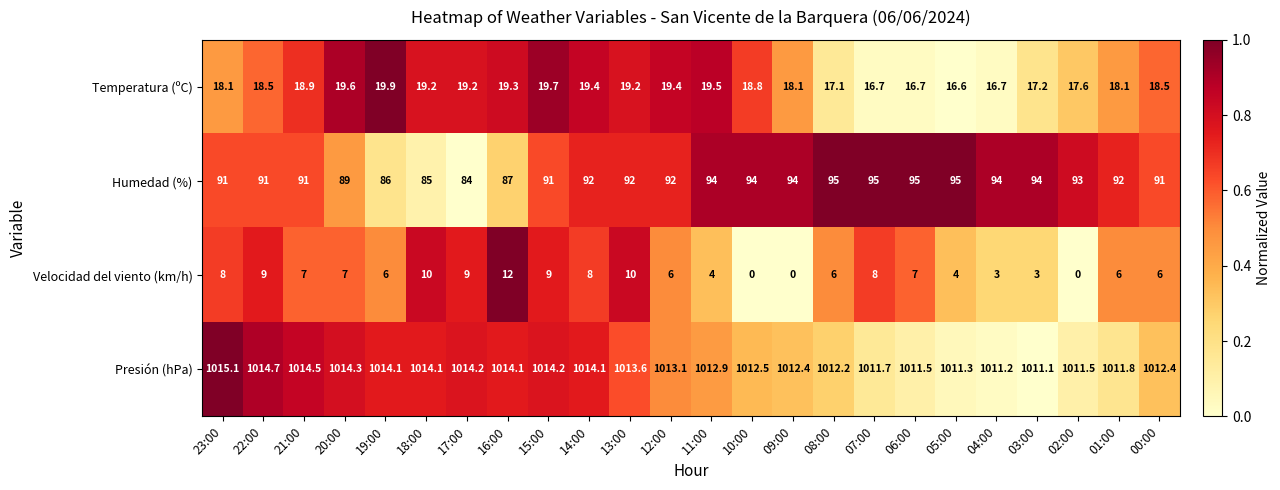

What is the difference between the second highest and second lowest values in the Velocidad del viento (km/h) series?

10.0